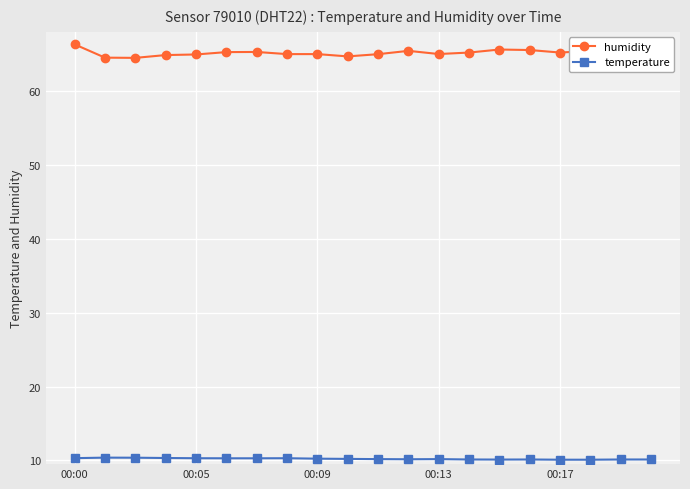

At how many categories does at least one series exceed 25?

20